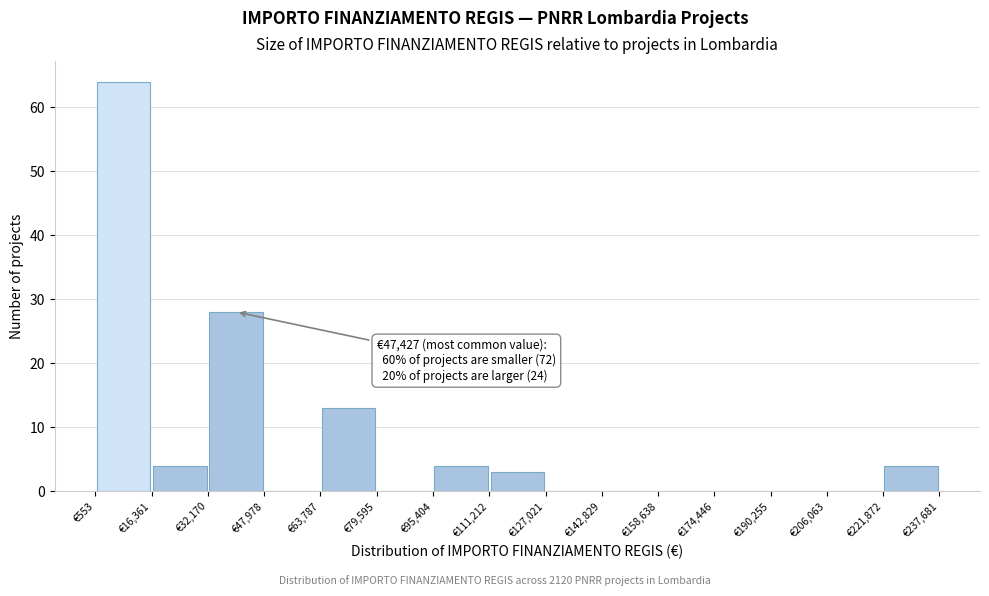

Over which range of the x-axis is the bar tallest?

0 to 16000